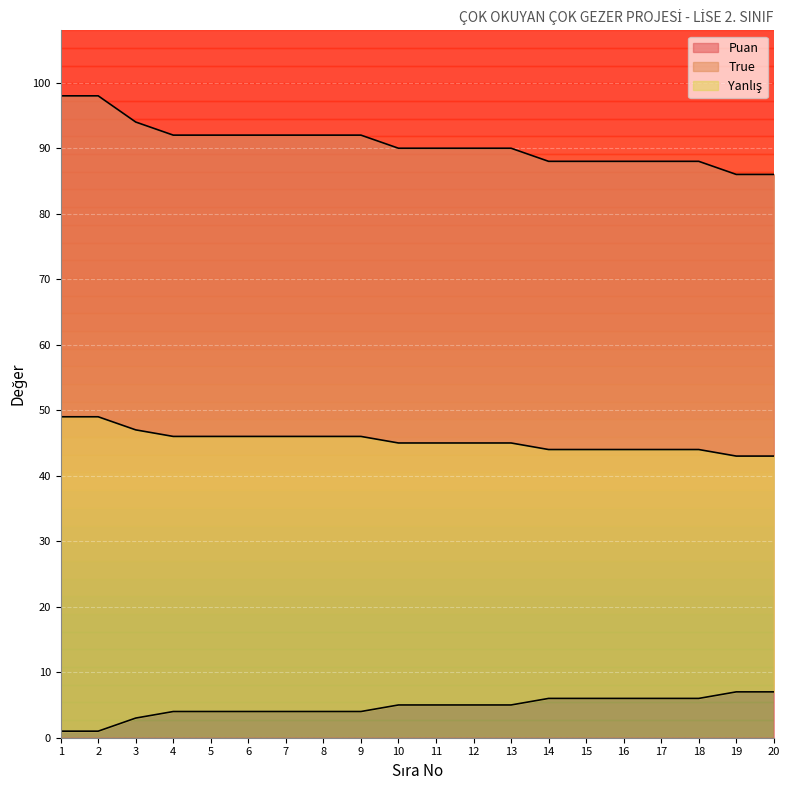

True or false: Yanlış and True cross at least once.

False